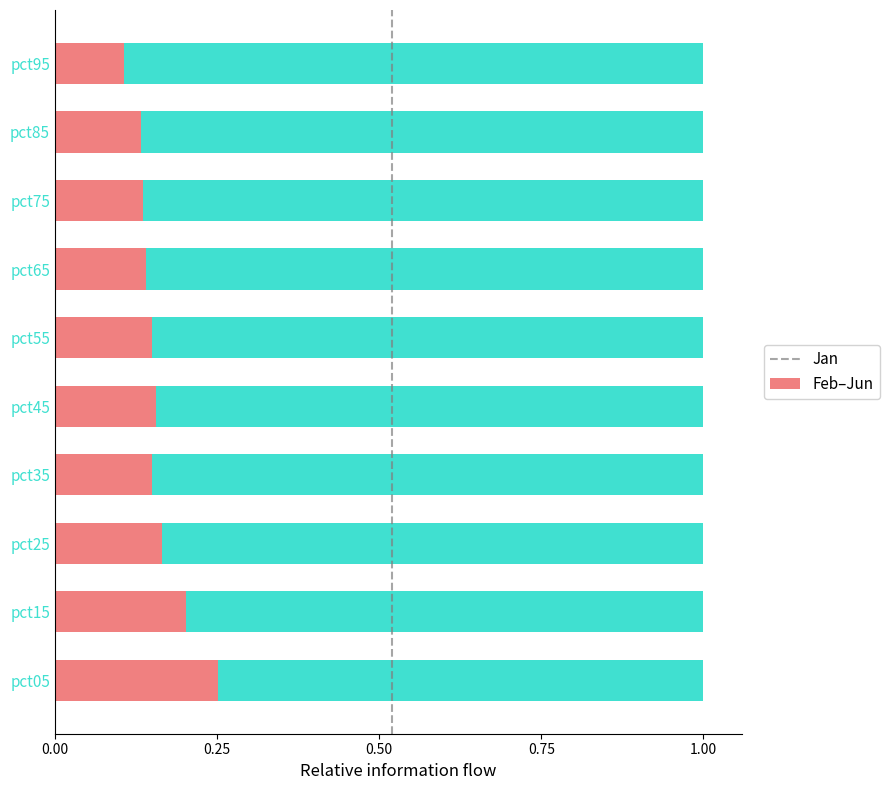

What is the total value across all series at pct15?

1.0